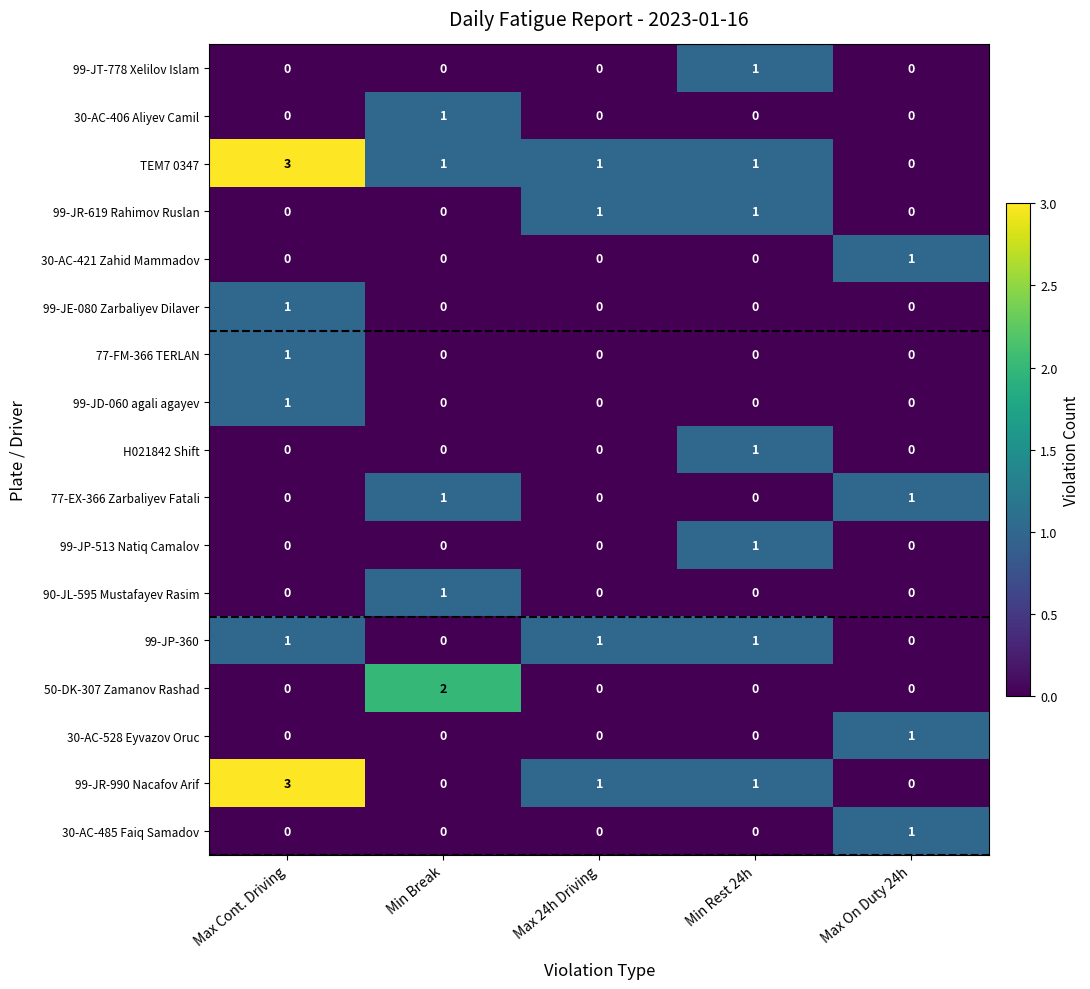

What is the greatest value displayed?

3